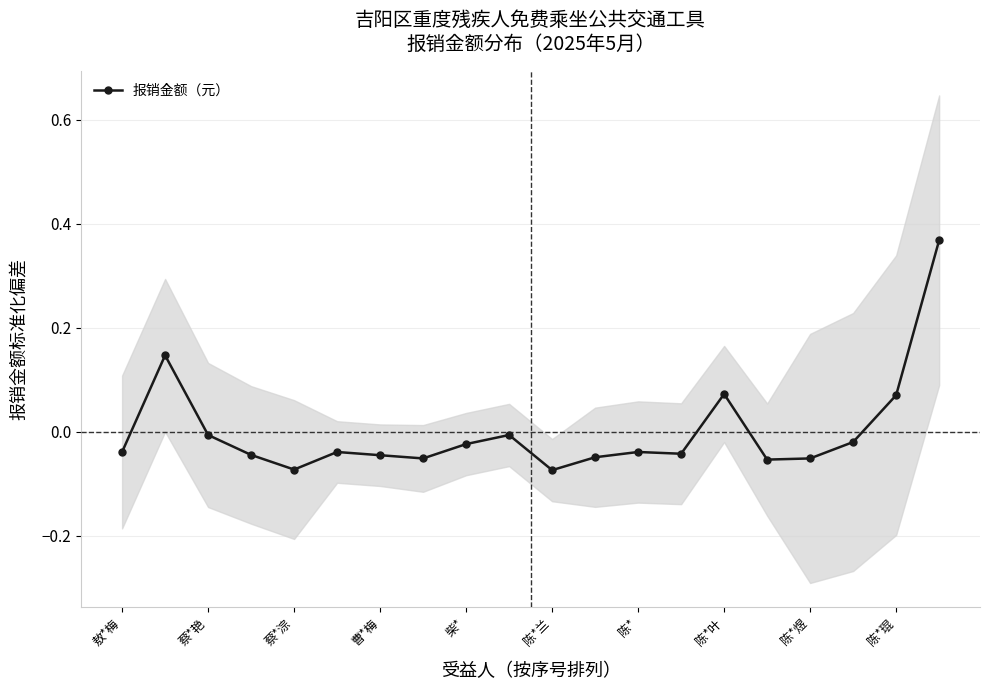

Does the chart display data point markers on the line(s)?

Yes